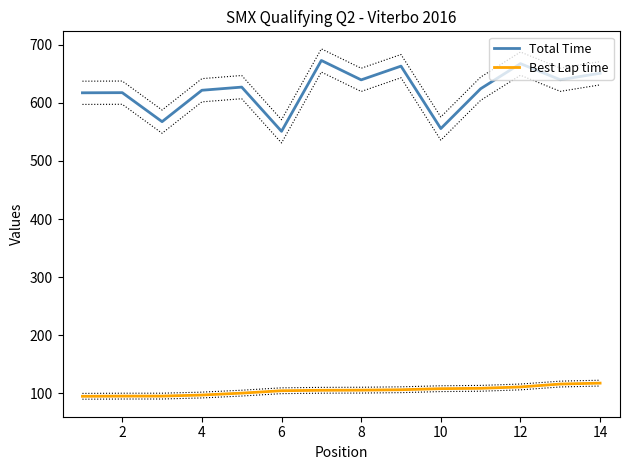

True or false: Best Lap time and Total Time cross at least once.

False